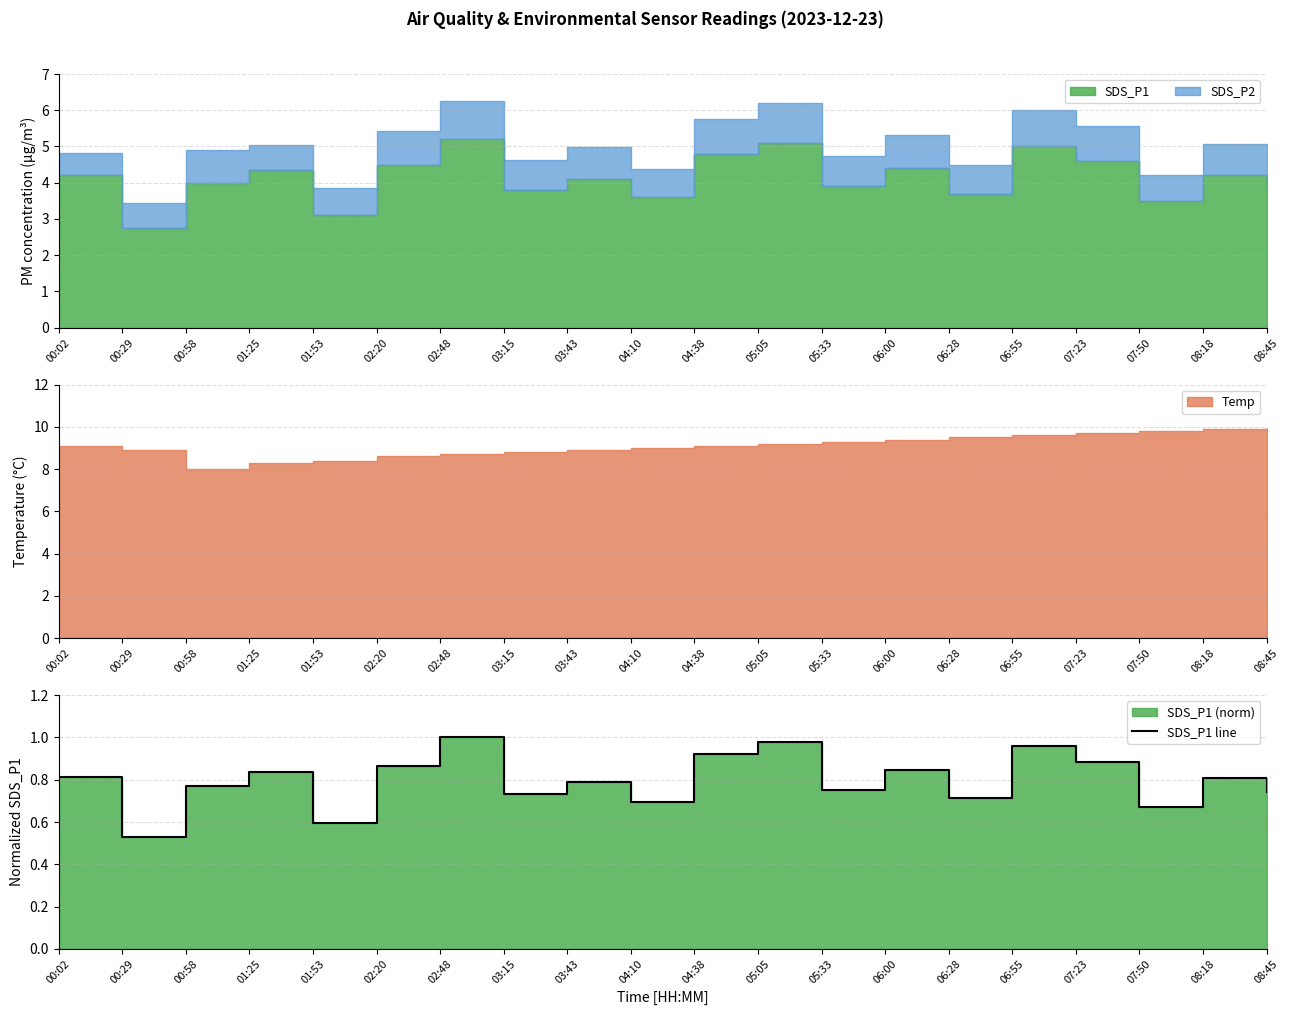

True or false: the data shows 0.4 at 03:15.

False